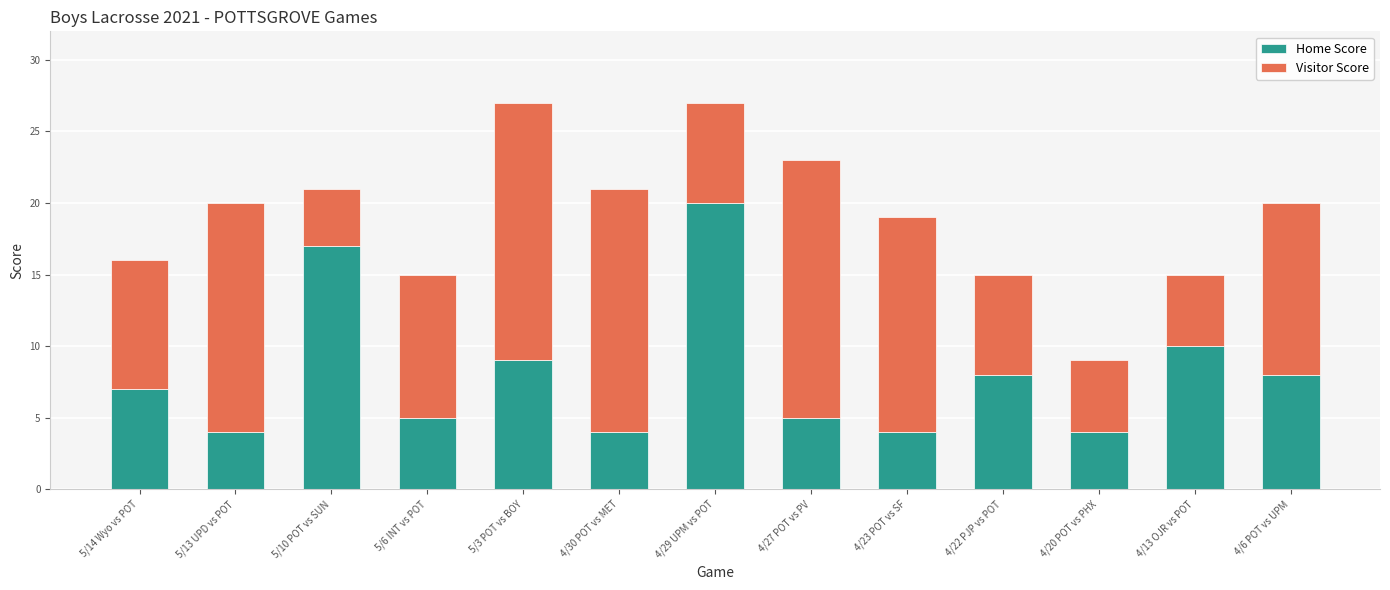

Reading left to right, transcribe the values for Home Score.

7	4	17	5	9	4	20	5	4	8	4	10	8